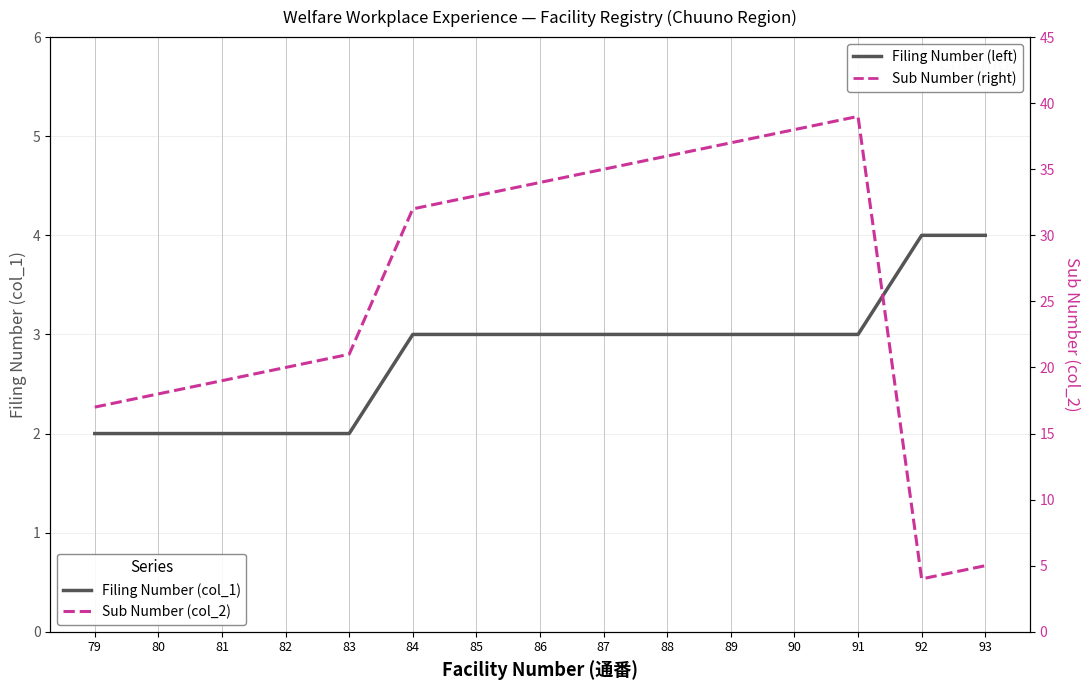

Which series has the widest spread of values?

Sub Number (col_2)